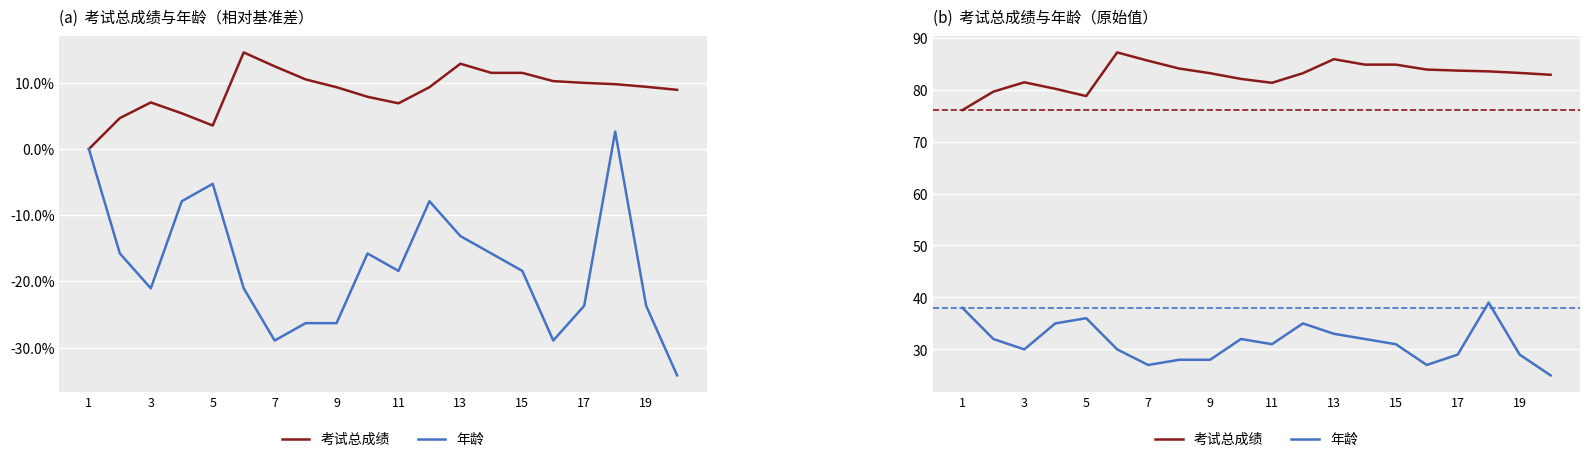

Count the number of categories in the chart.

20